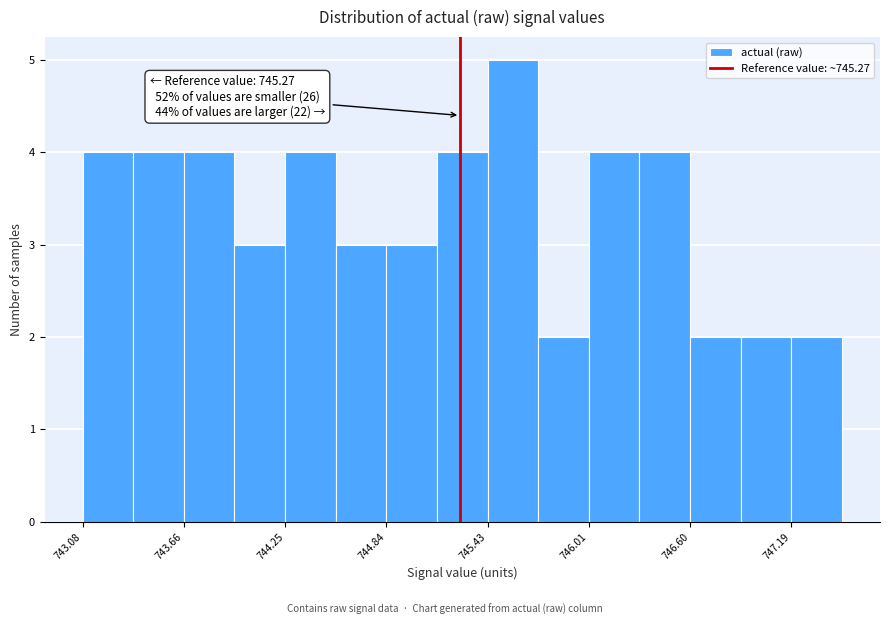

Read against the x-axis, roughly where is the centre of the tallest bar?

745.6